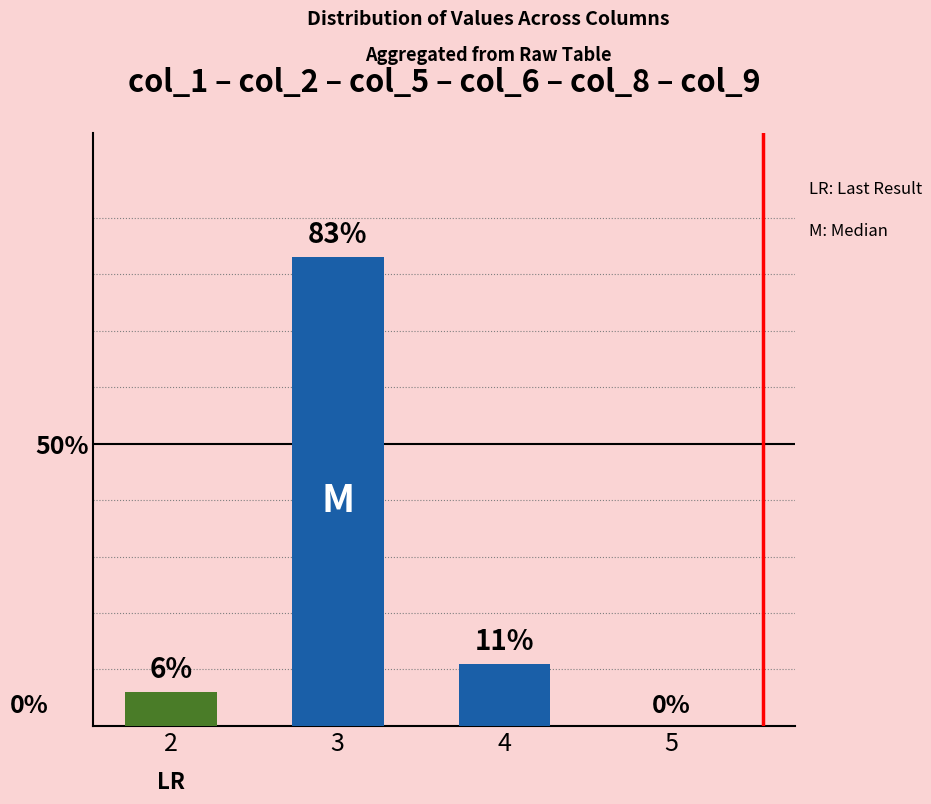

The chart shows a value of 83 at 3. True or false?

True